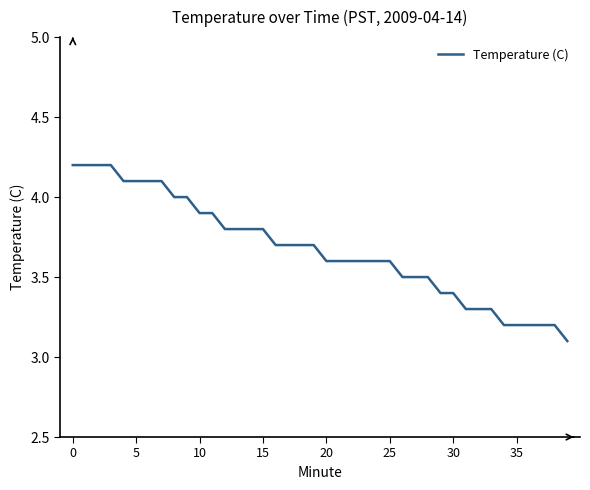

What is the minimum value shown in the chart?

3.1